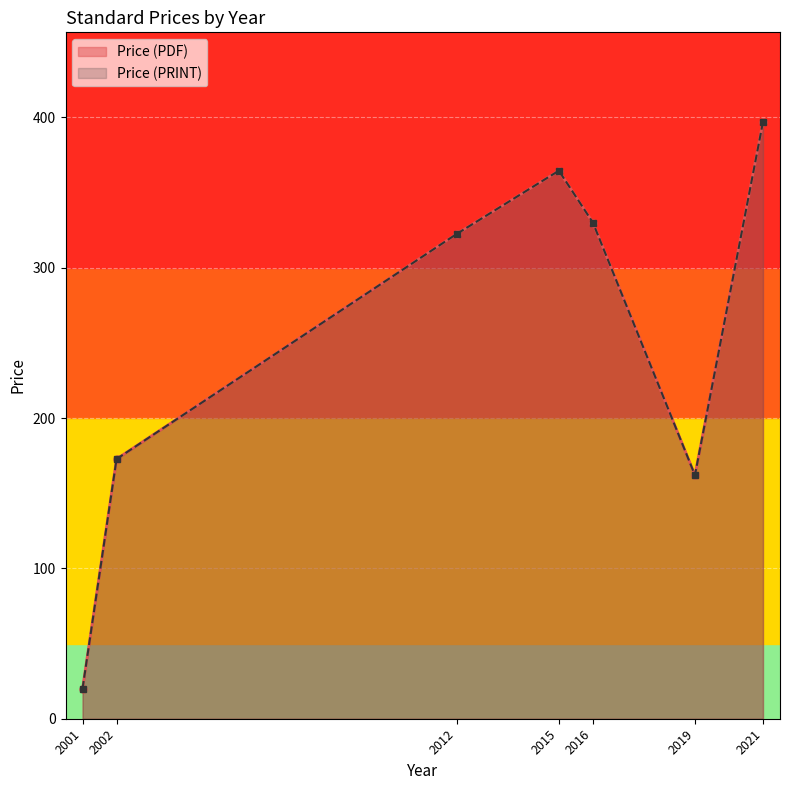

How many lines are shown in the chart?

2